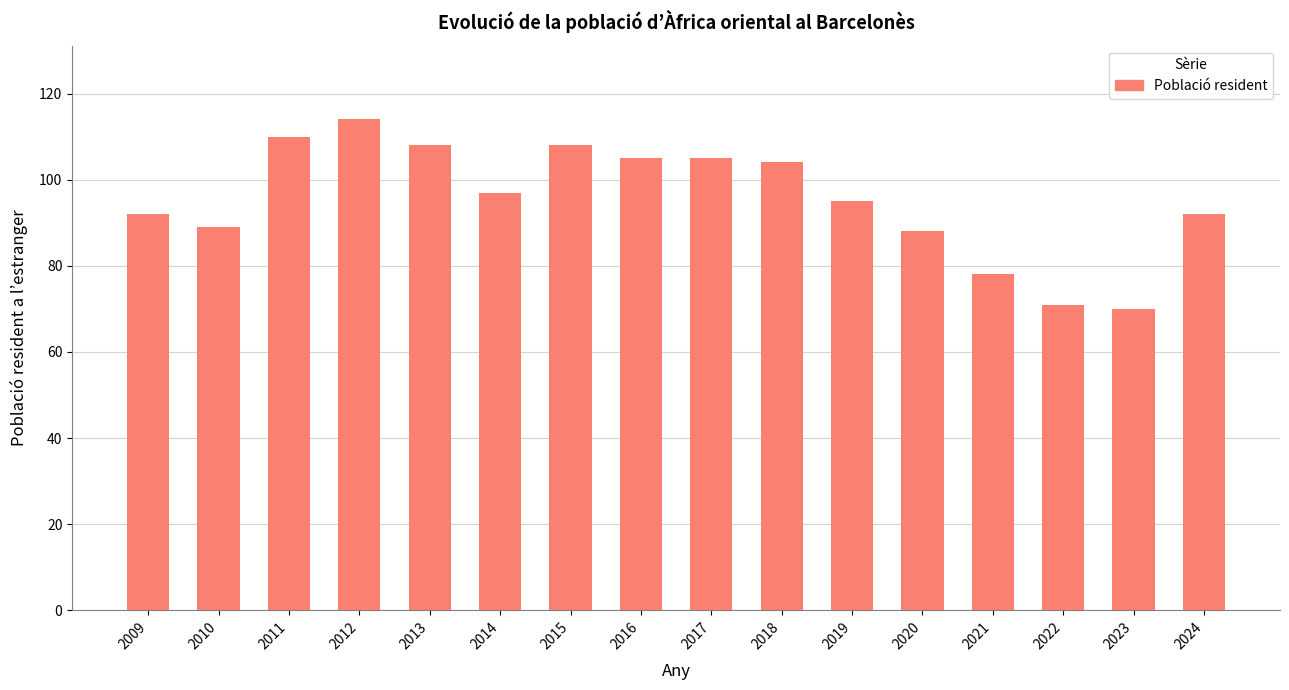

What is the value of the 2nd bar from the left?

89